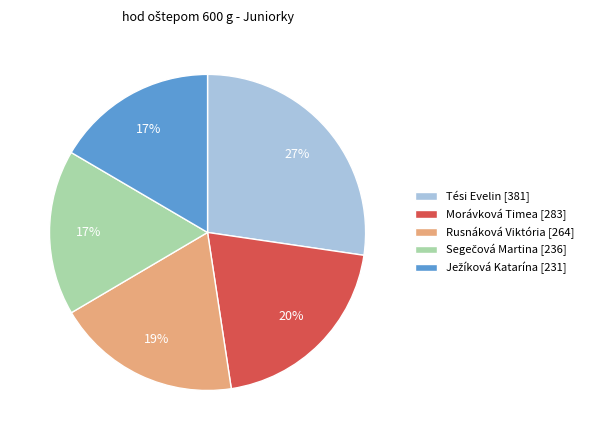

Between Rusnáková Viktória [264] and Tési Evelin [381], which is larger?

Tési Evelin [381]